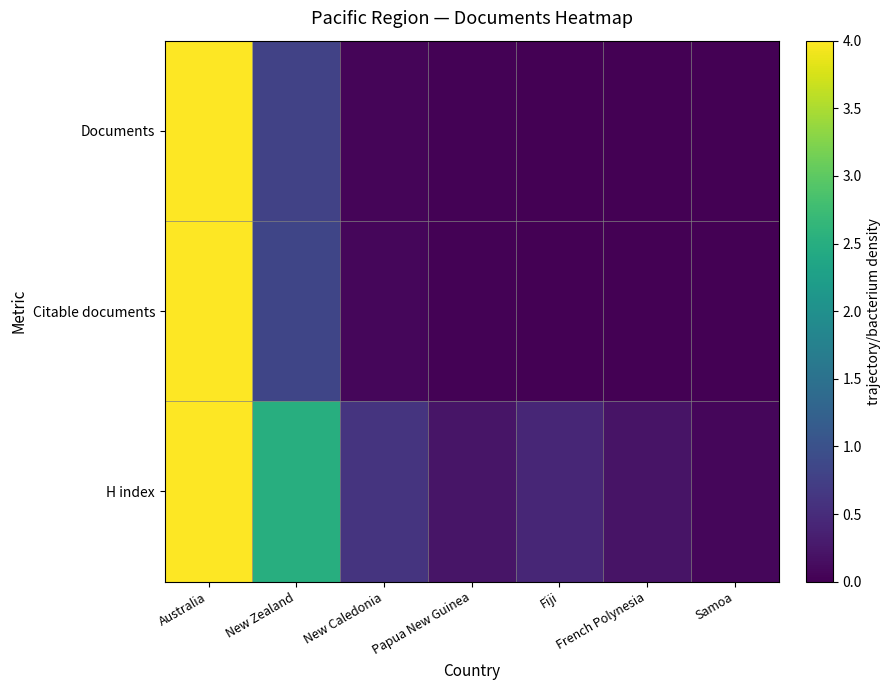

At how many categories does at least one series exceed 0?

7